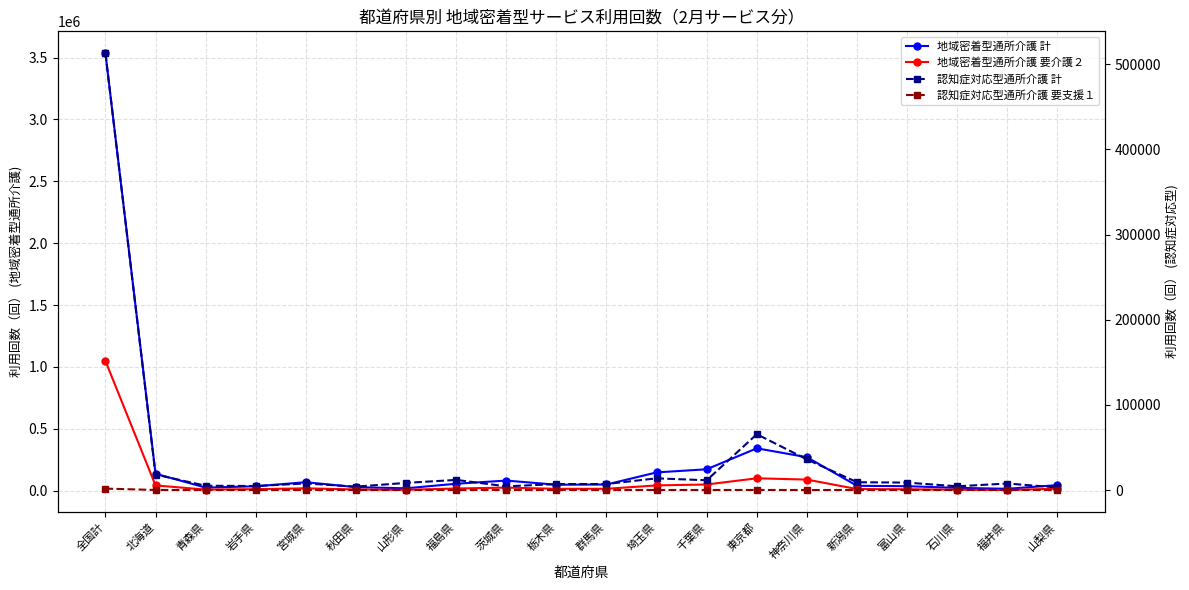

At which label does 認知症対応型通所介護 計 reach its peak?

全国計